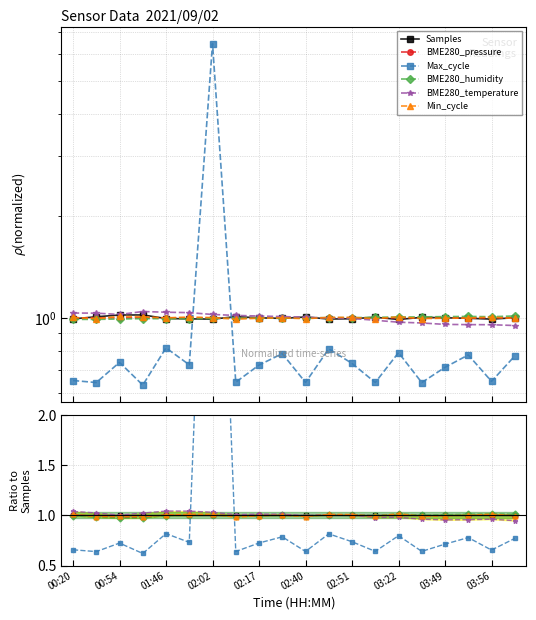

What is the sum of all BME280_temperature values?

20.0